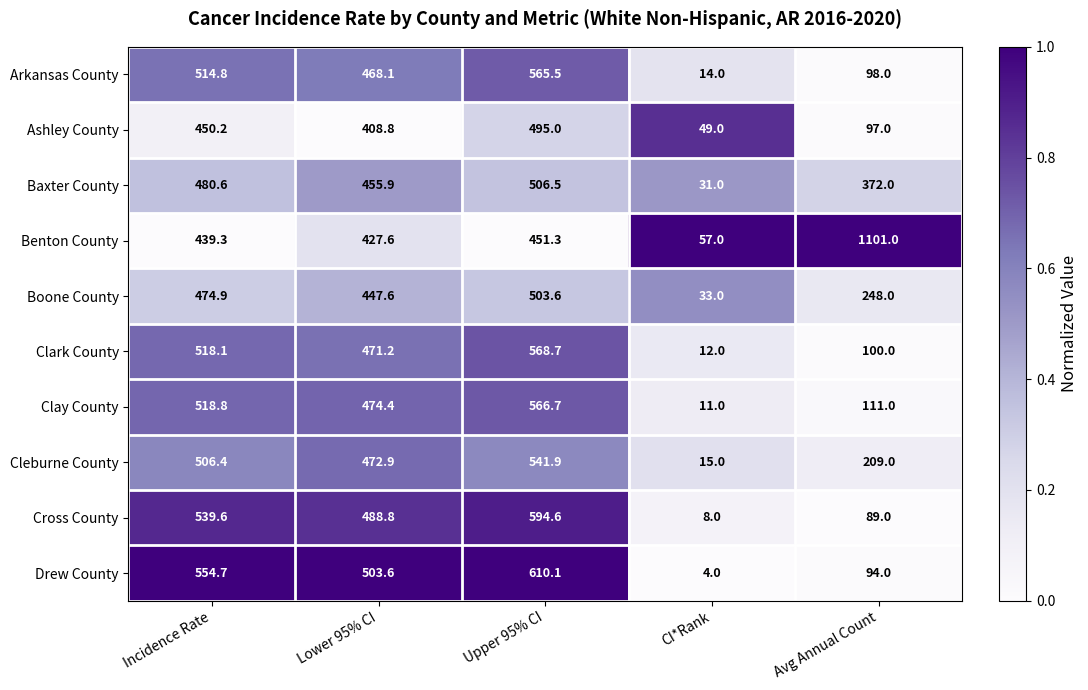

Which category has the lowest value across all series?

CI*Rank